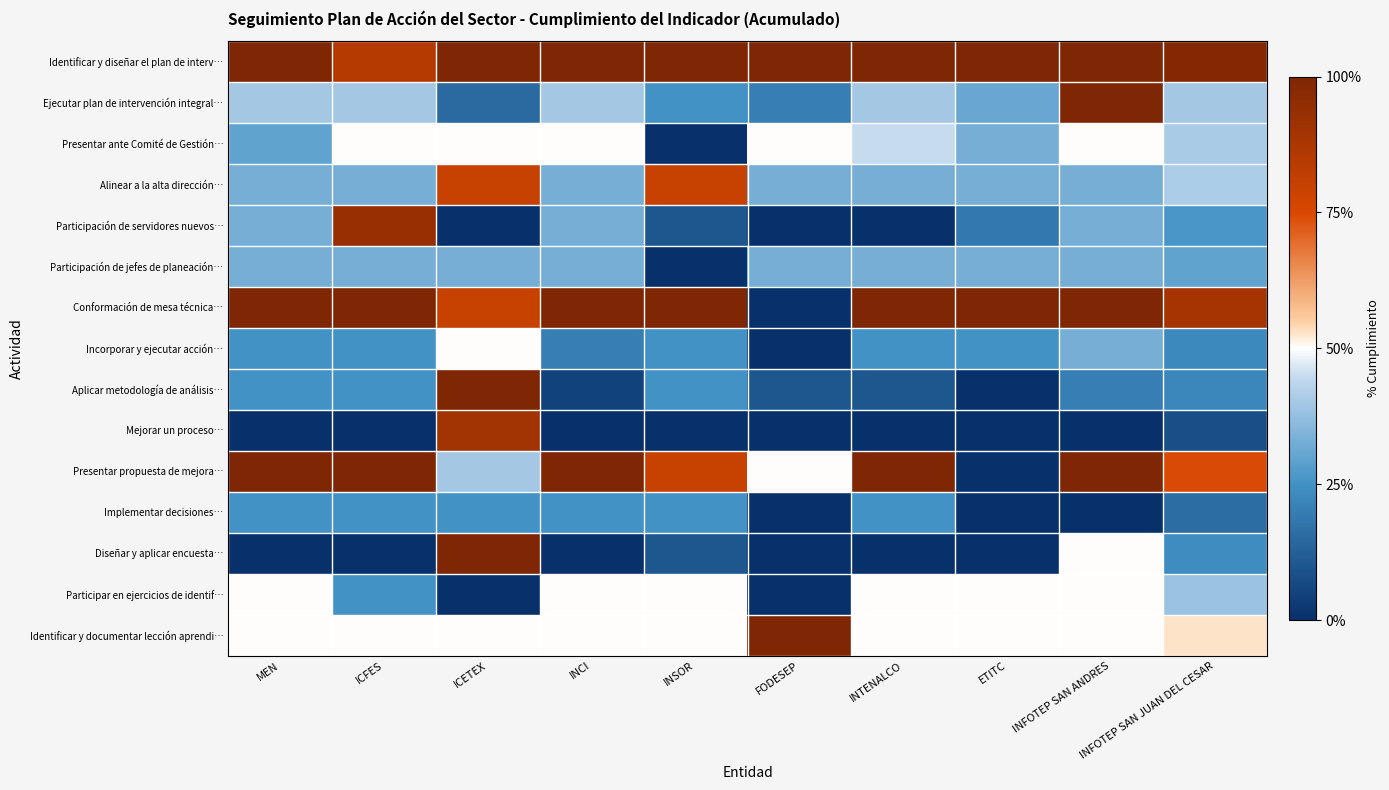

Which label corresponds to the largest value in the chart?

MEN